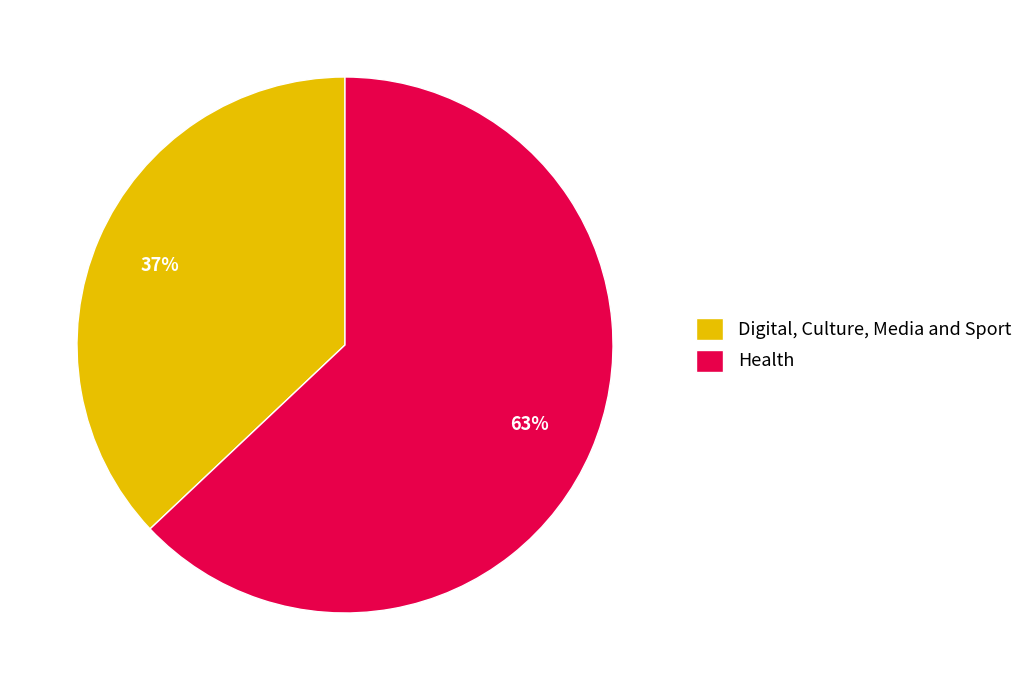

Is it true that Health is 63% of the pie?

True